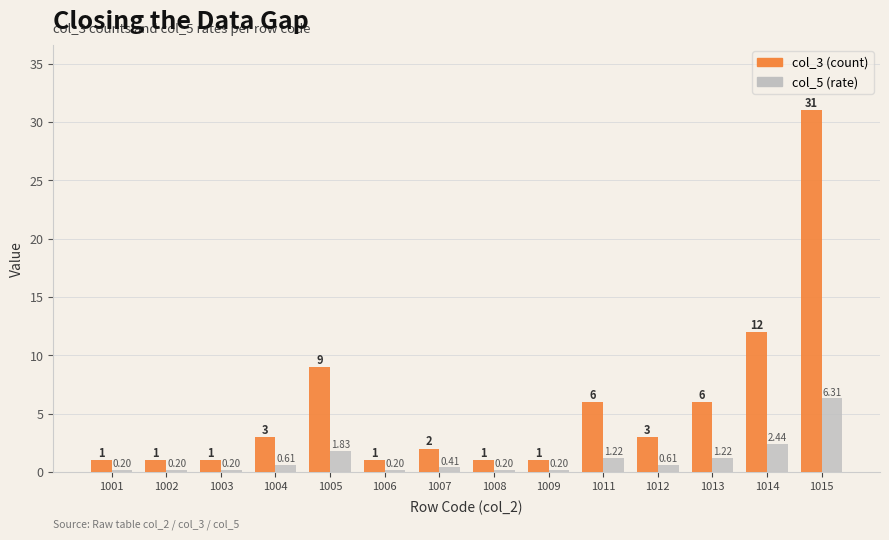

Rank the series by their maximum value, from highest to lowest.

col_3 (count), col_5 (rate)